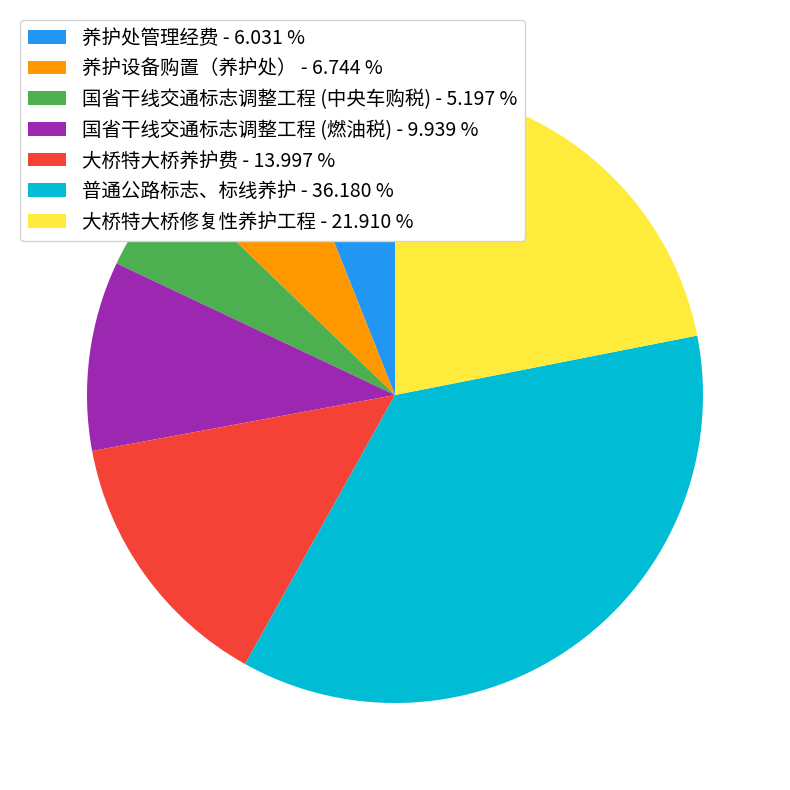

Is there any slice that represents more than half of the pie?

No